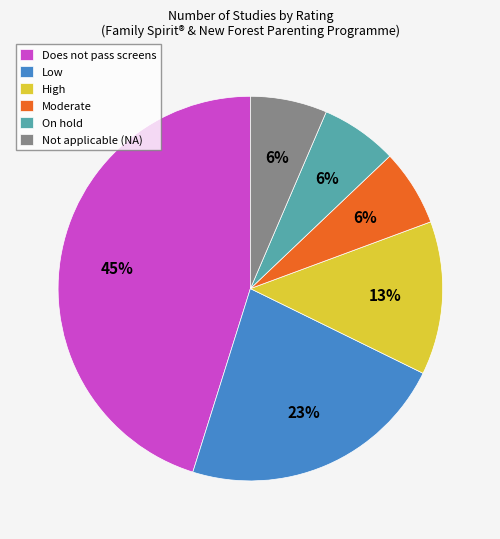

How many segments does this pie chart have?

6